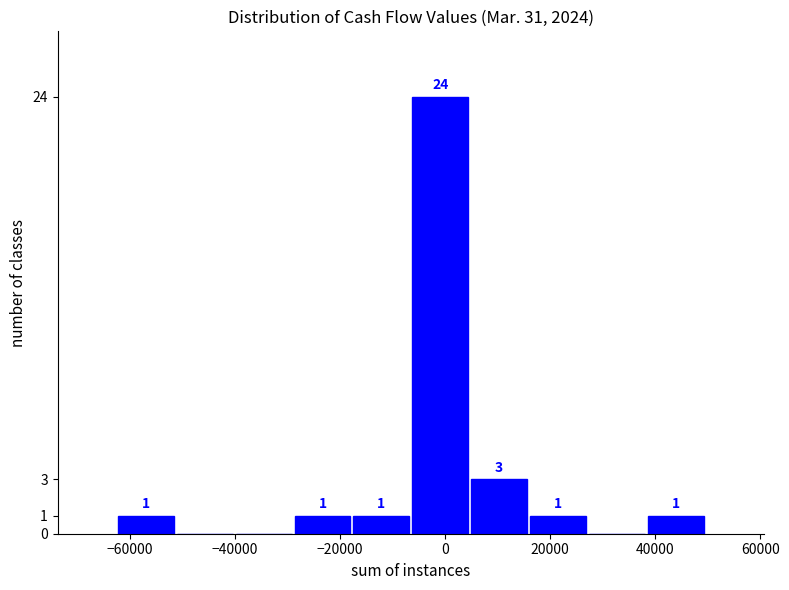

Which range on the x-axis has the tallest bar?

-6000 to 4000